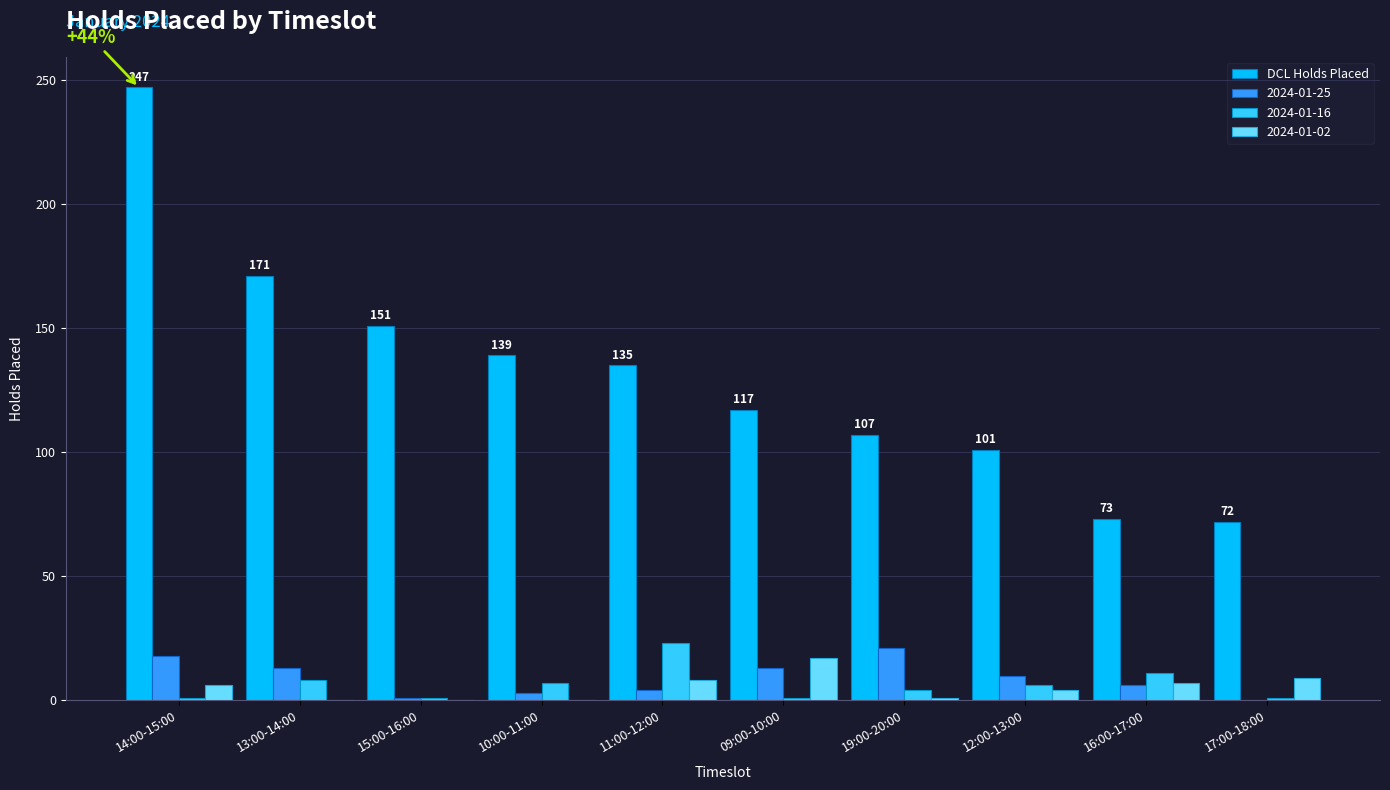

Is it true that DCL Holds Placed equals 173 at 09:00-10:00?

False